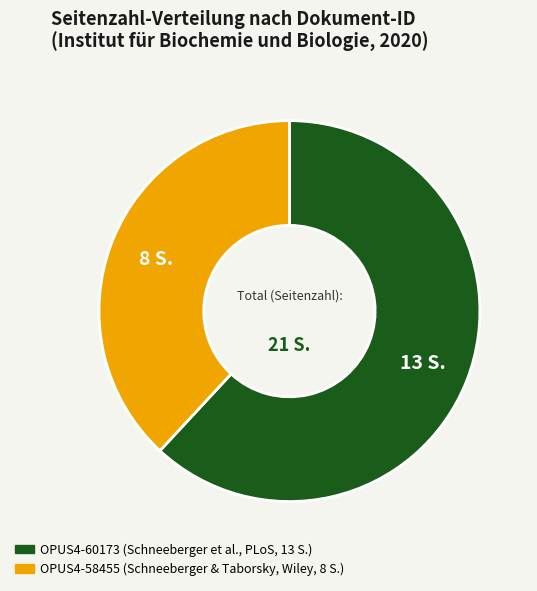

Is it true that OPUS4-58455 is 33% of the pie?

False